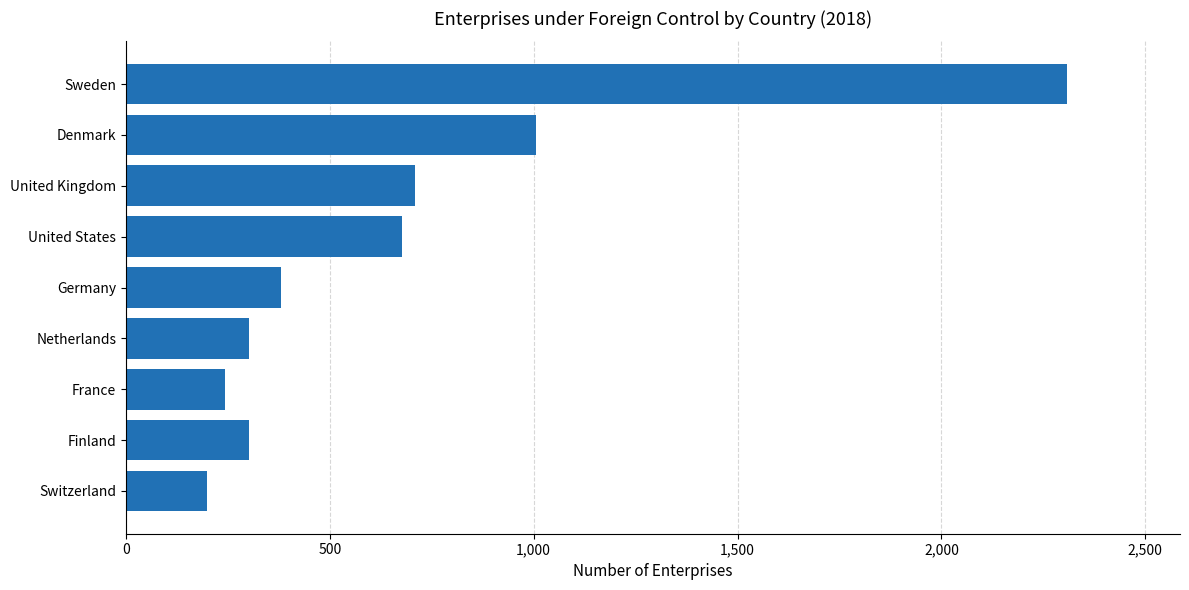

The chart shows a value of 709 at United Kingdom. True or false?

True